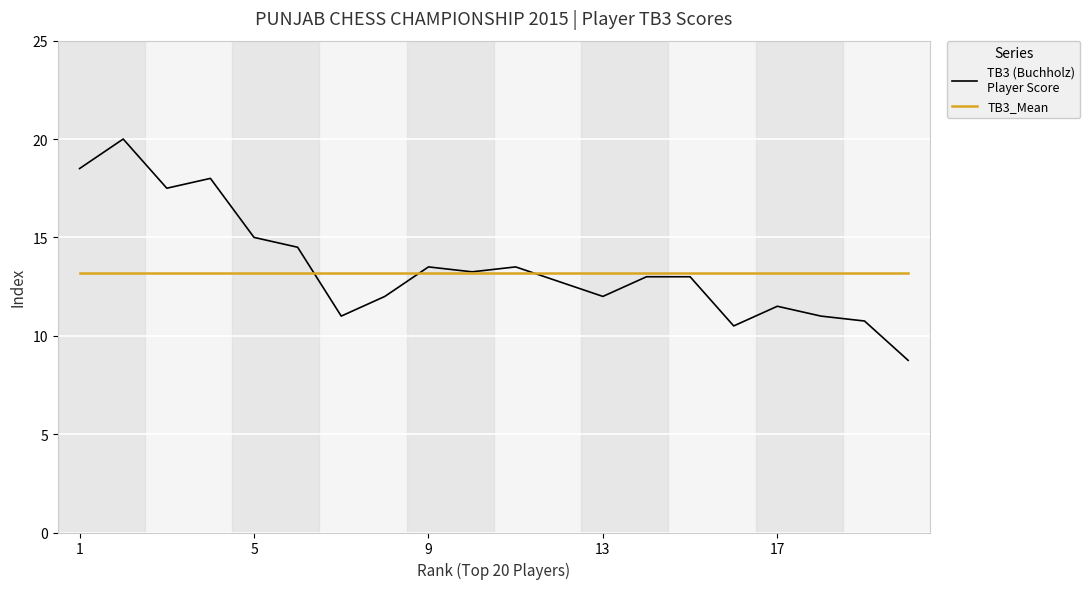

What is the minimum value shown in the chart?

8.8